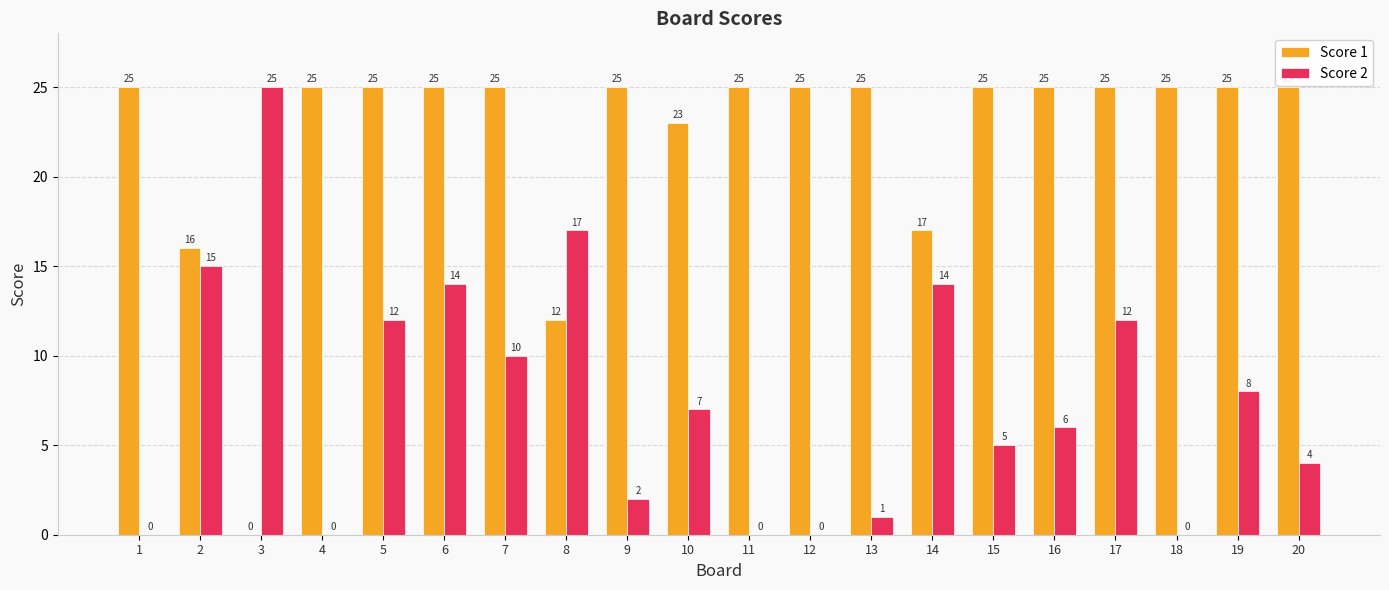

What is the sum of all Score 2 values?

152